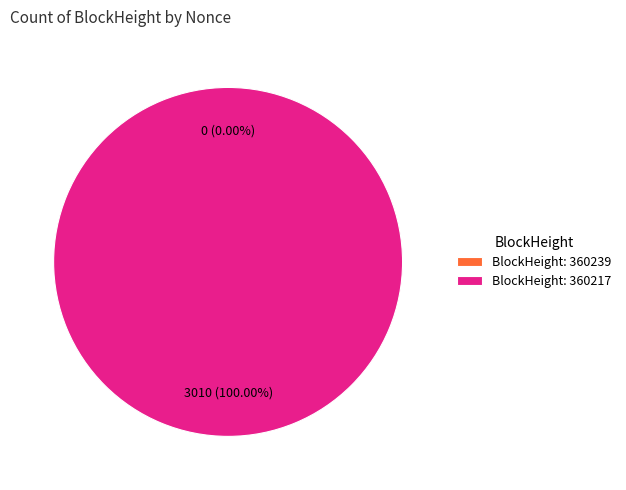

What is the change in value from 360239 to 360217?

+3010